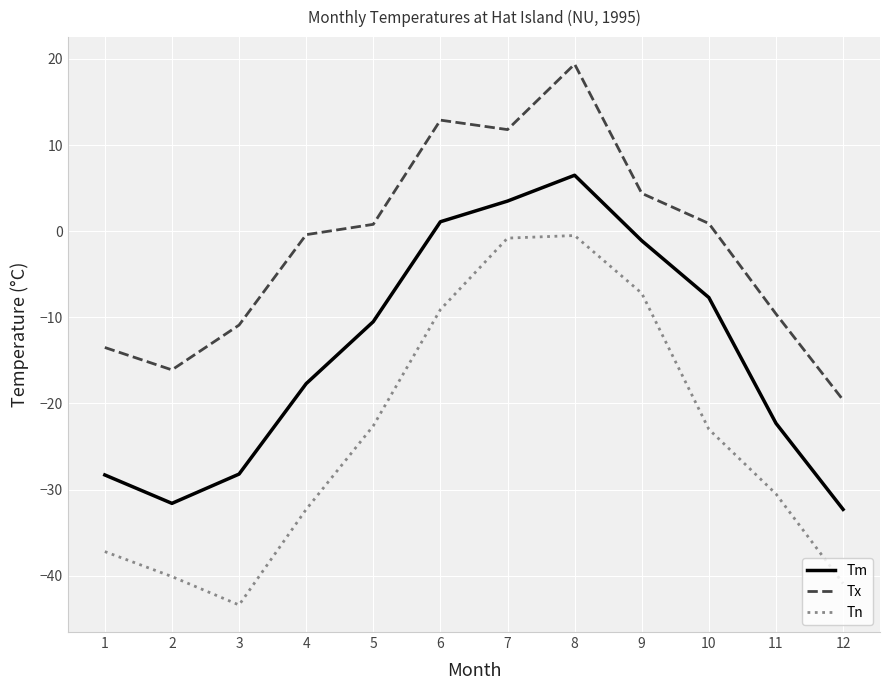

Which series has the largest total across all categories?

Tx